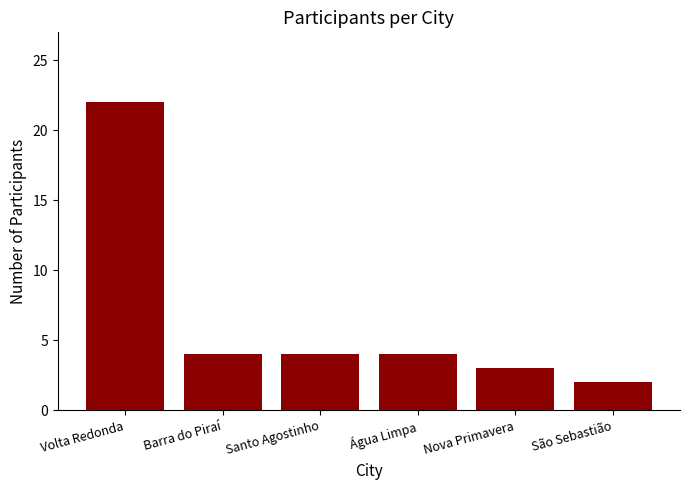

What is the change in value from Nova Primavera to São Sebastião?

-1